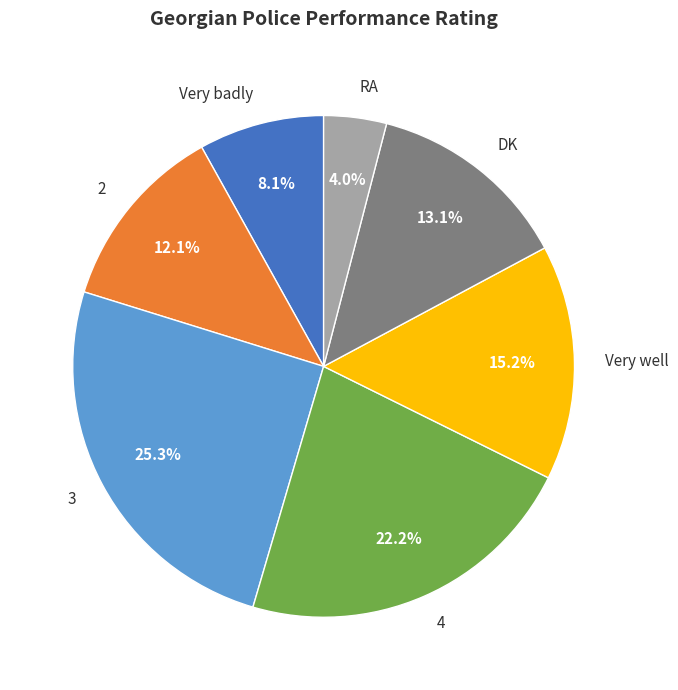

The 4 slice represents 35% of the pie. True or false?

False